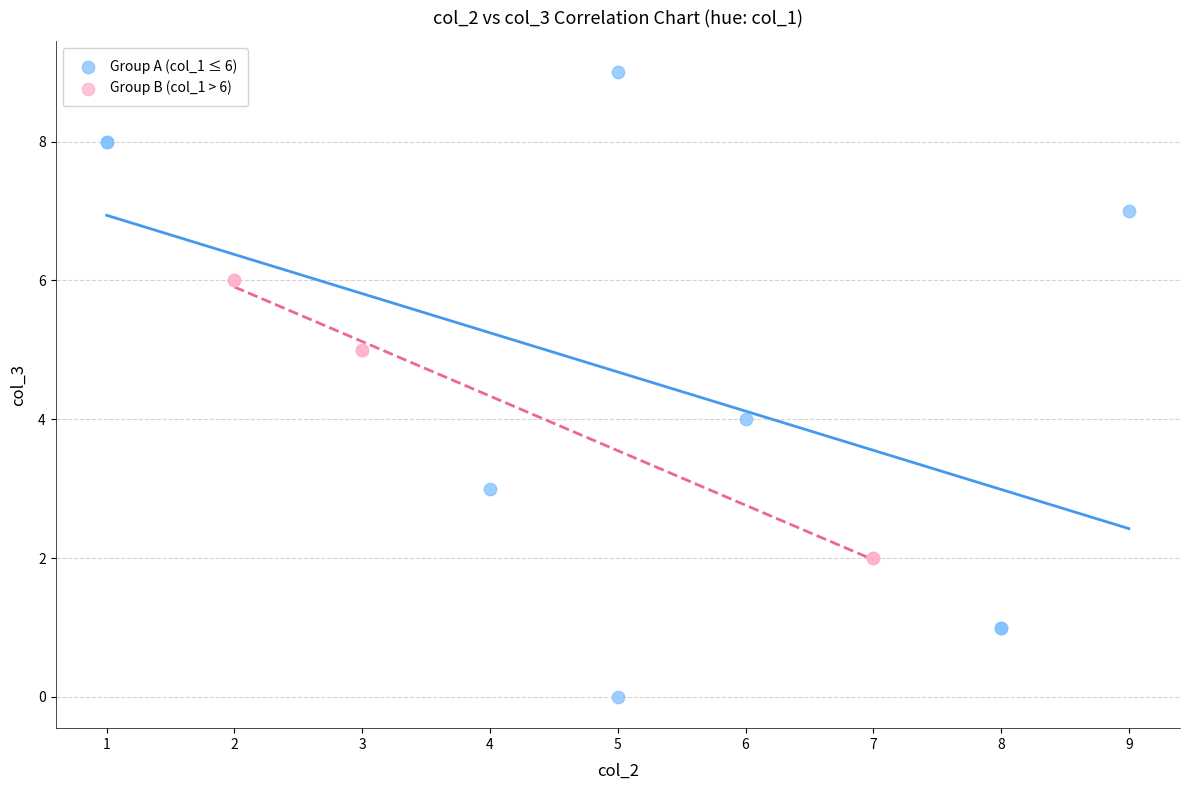

Which series contains the highest Y value?

Group A (col_1 ≤ 6)